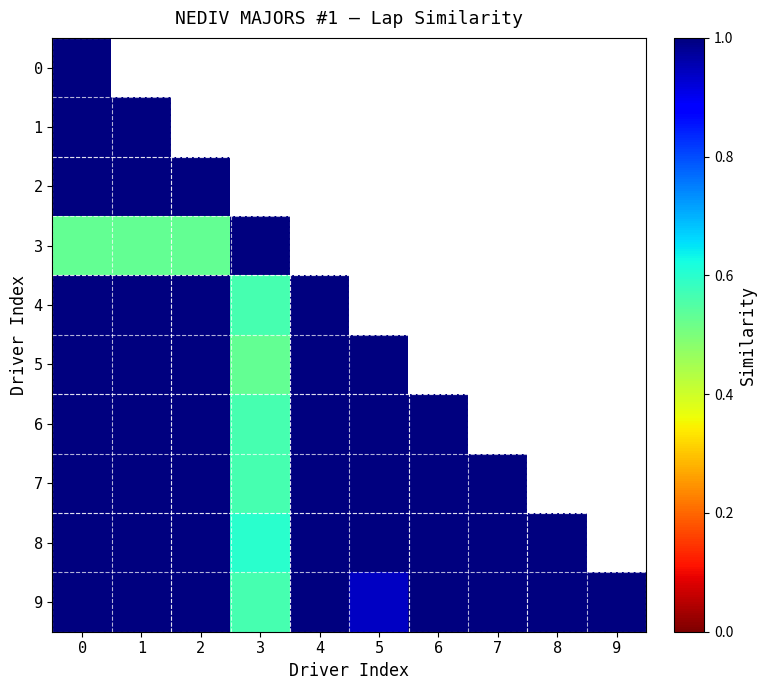

Is it true that 2 equals 0.6 at 1?

False